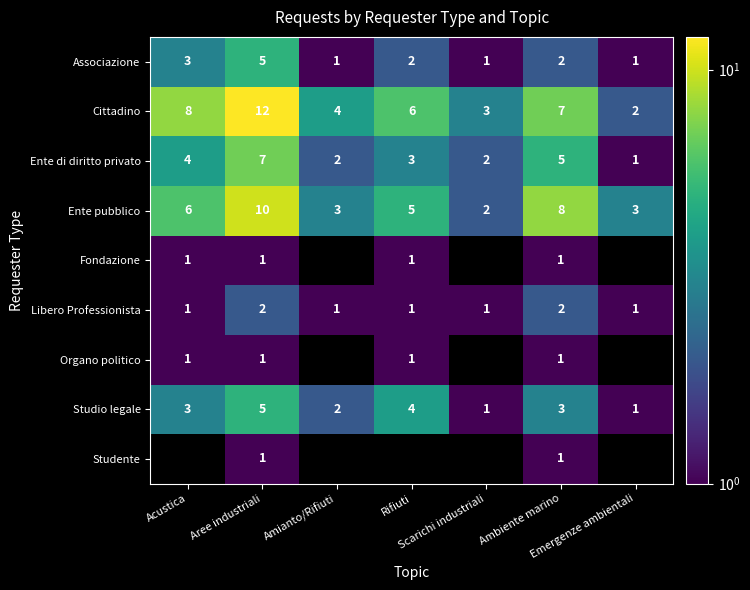

Which category has the lowest value in the Cittadino series?

Emergenze ambientali